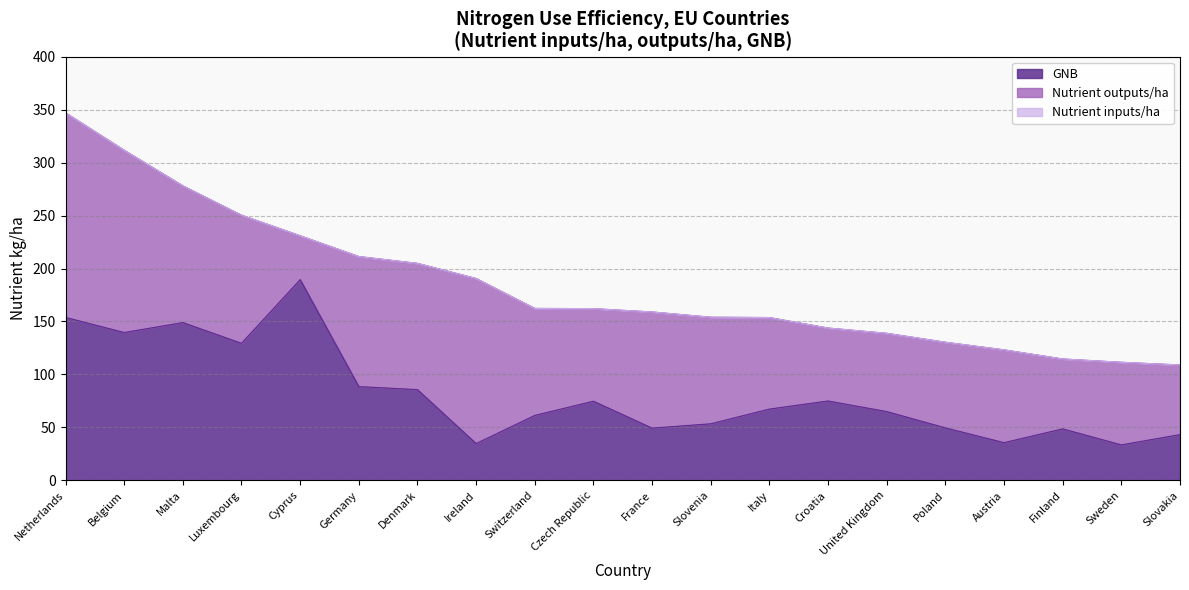

The GNB series shows 149.0 at Malta. True or false?

True